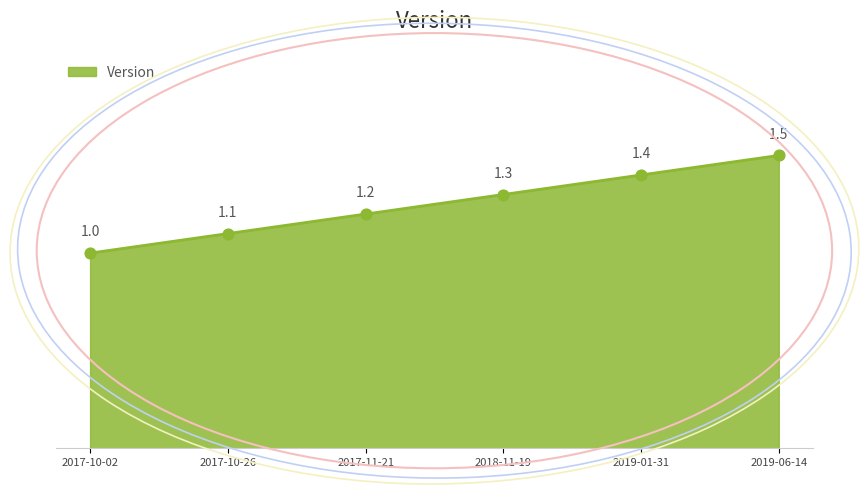

Approximately how many times larger is the value at 2019-06-14 compared to 2018-11-19?

1.2